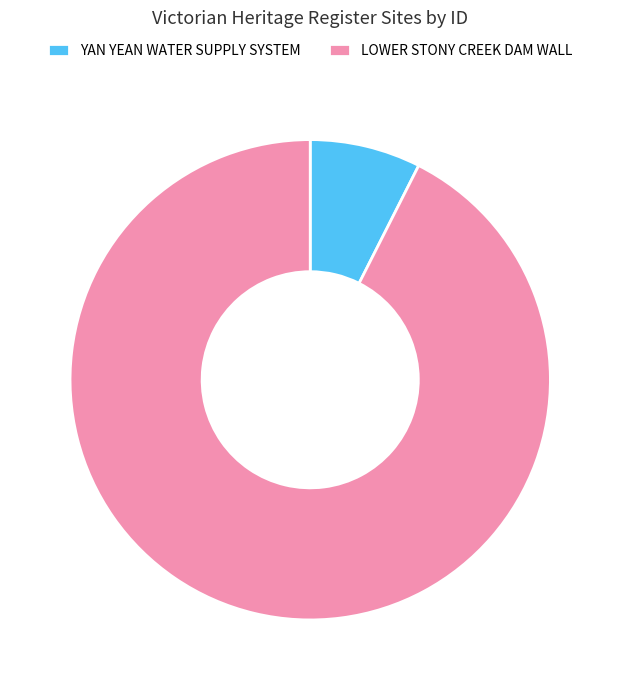

Between LOWER STONY CREEK DAM WALL and YAN YEAN WATER SUPPLY SYSTEM, which is larger?

LOWER STONY CREEK DAM WALL